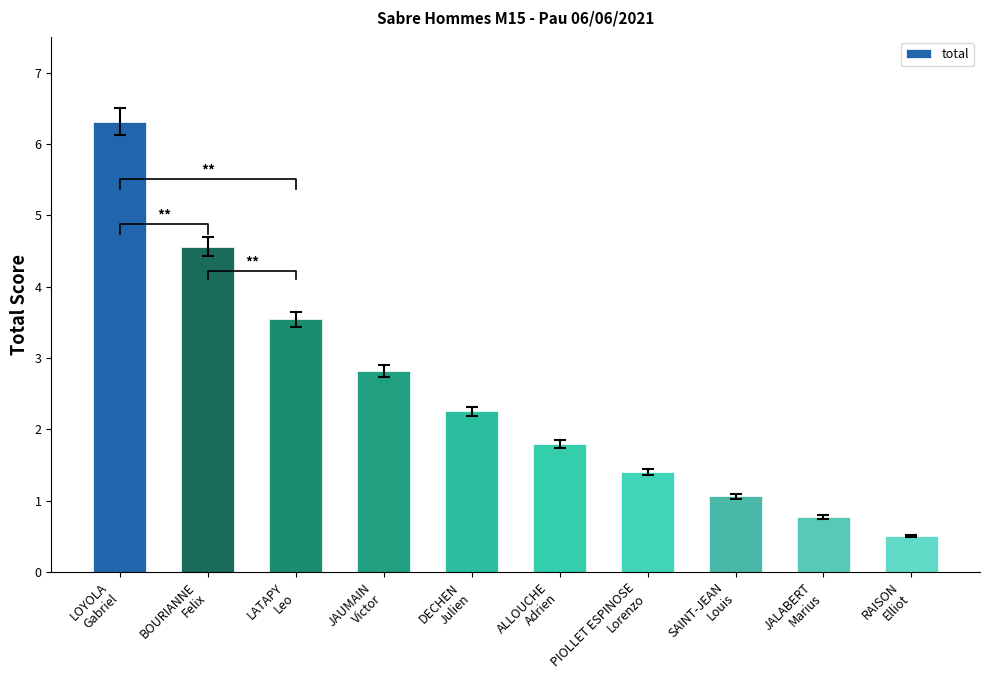

Which has a higher value, LOYOLA
Gabriel or SAINT-JEAN
Louis?

LOYOLA
Gabriel